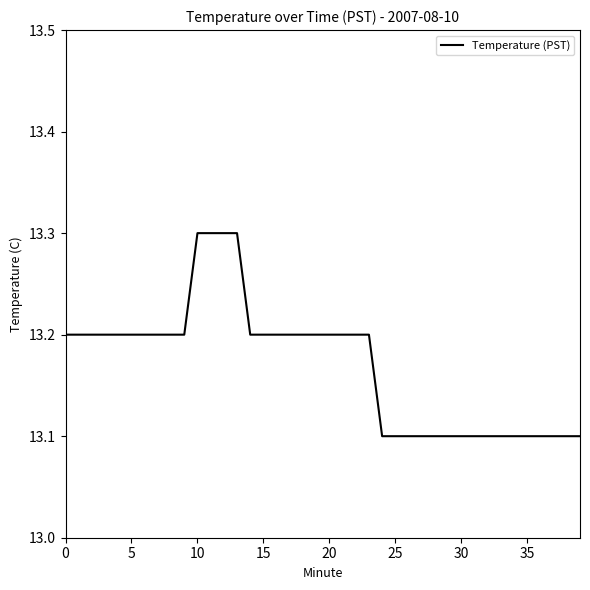

Reading left to right, what are all the values shown in this chart?

13.2	13.2	13.2	13.2	13.2	13.2	13.2	13.2	13.2	13.2	13.3	13.3	13.3	13.3	13.2	13.2	13.2	13.2	13.2	13.2	13.2	13.2	13.2	13.2	13.1	13.1	13.1	13.1	13.1	13.1	13.1	13.1	13.1	13.1	13.1	13.1	13.1	13.1	13.1	13.1